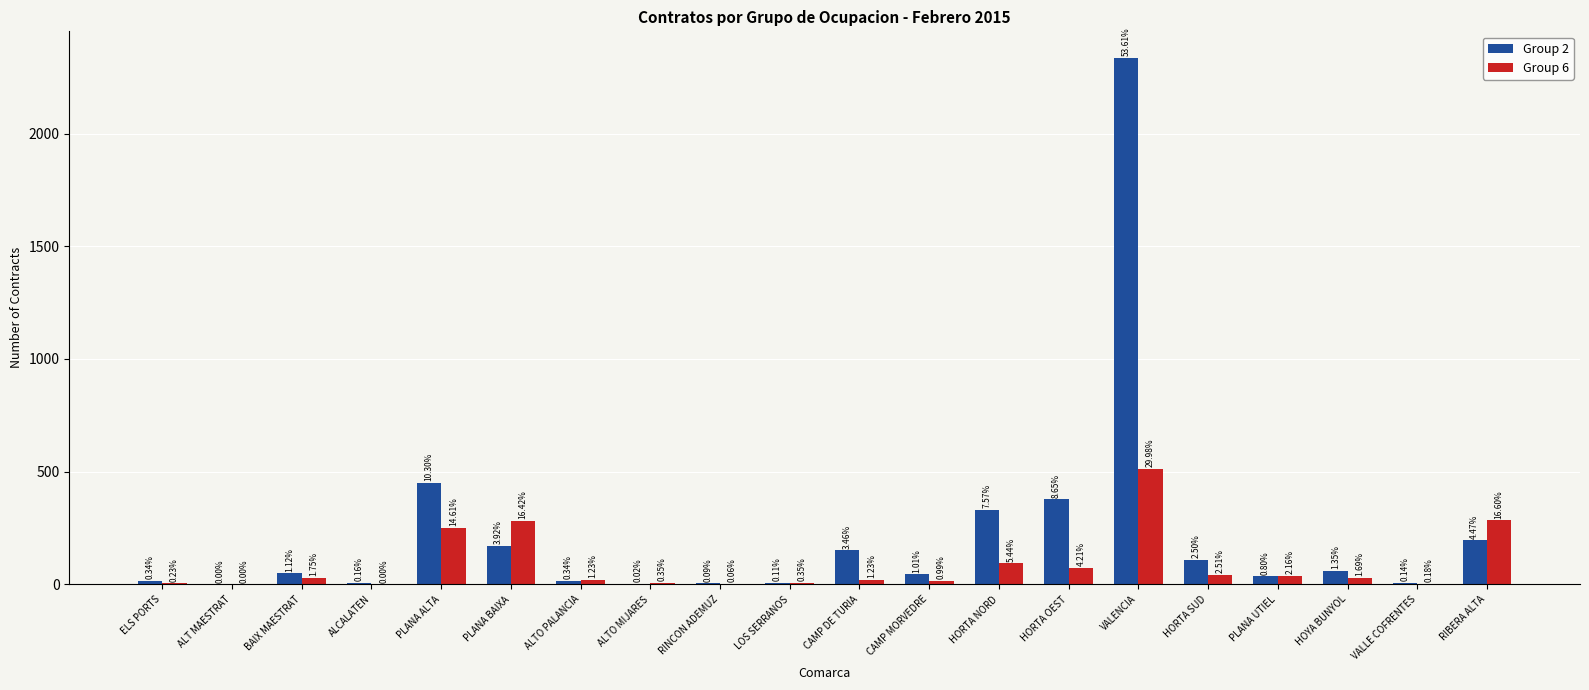

Reading right to left, transcribe all the data shown in this chart.

Group 2: 195	6	59	35	109	2337	377	330	44	151	5	4	1	15	171	449	7	49	0	15
Group 6: 284	3	29	37	43	513	72	93	17	21	6	1	6	21	281	250	0	30	0	4